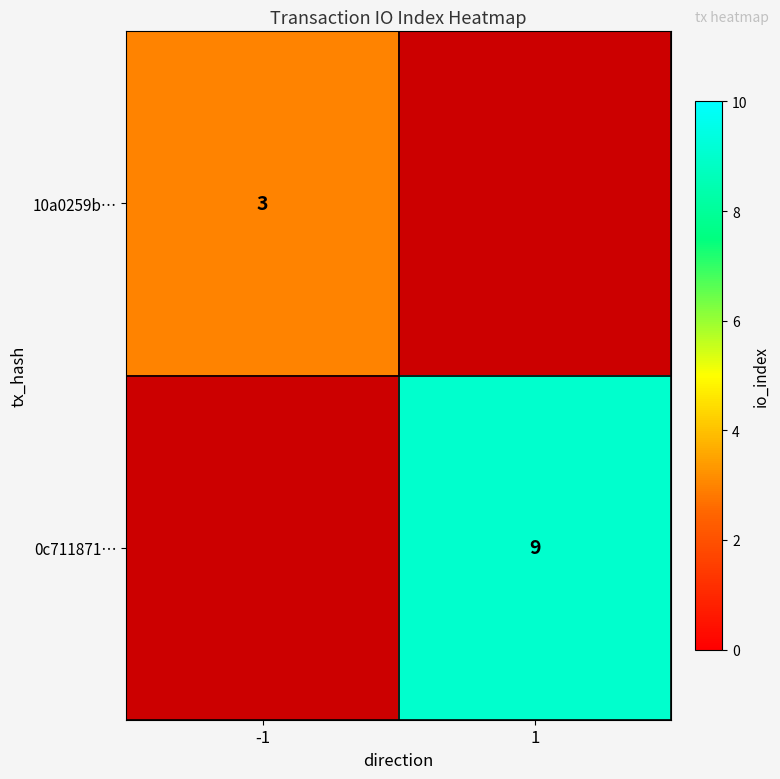

What is the smallest value displayed?

3.0